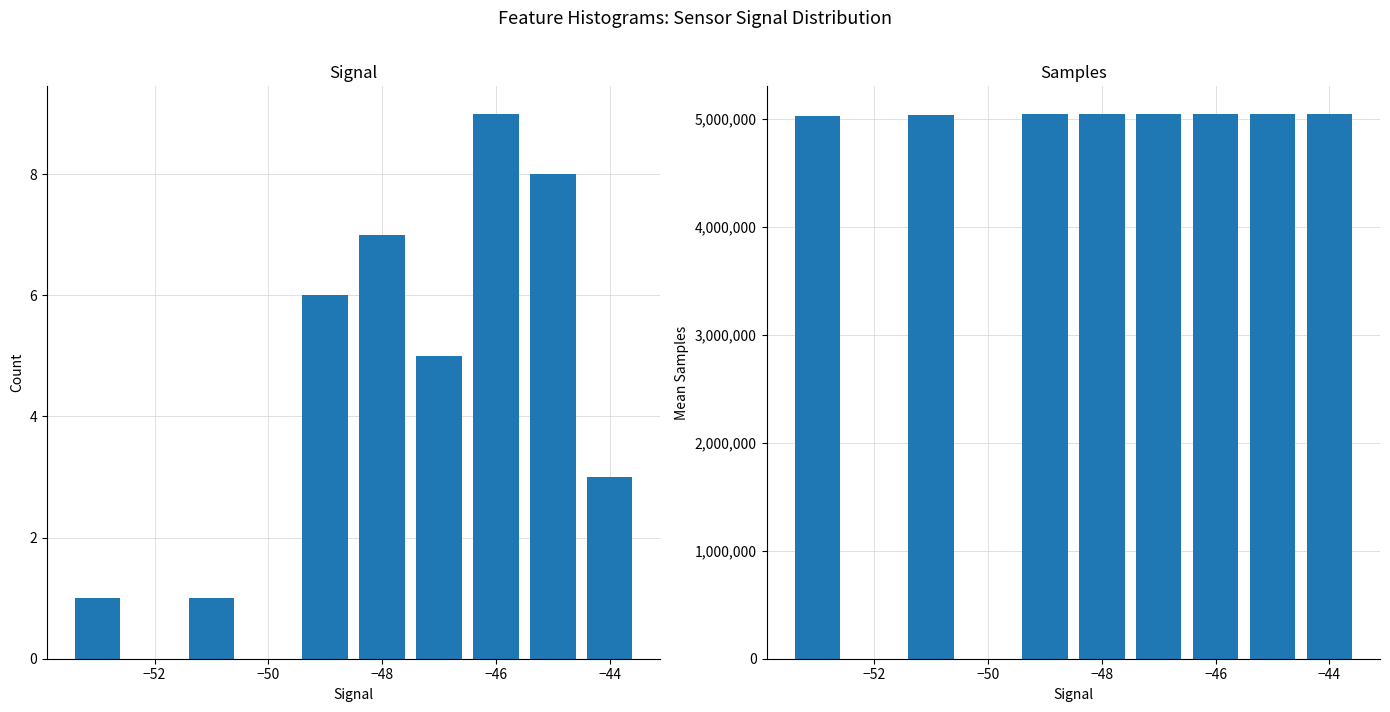

The value of Count per Signal at −46 is 1.4. True or false?

False